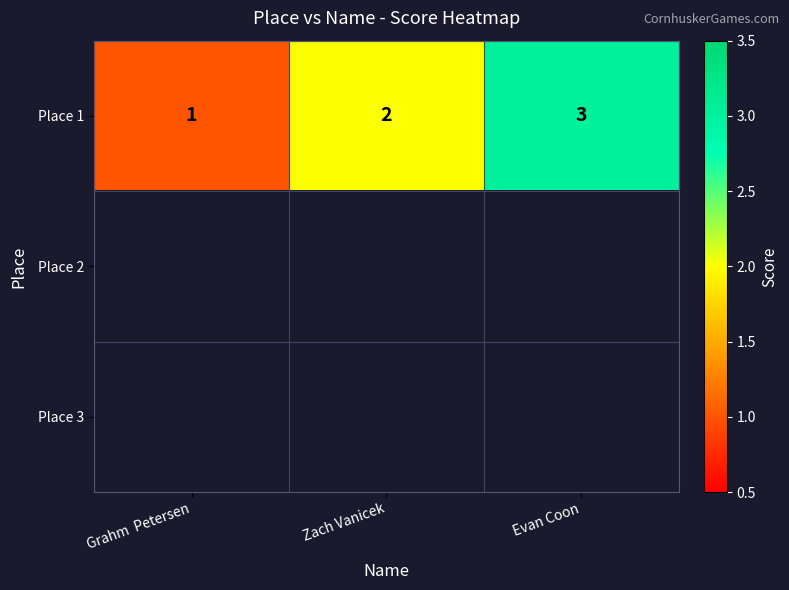

Which label corresponds to the largest value in the chart?

Evan Coon